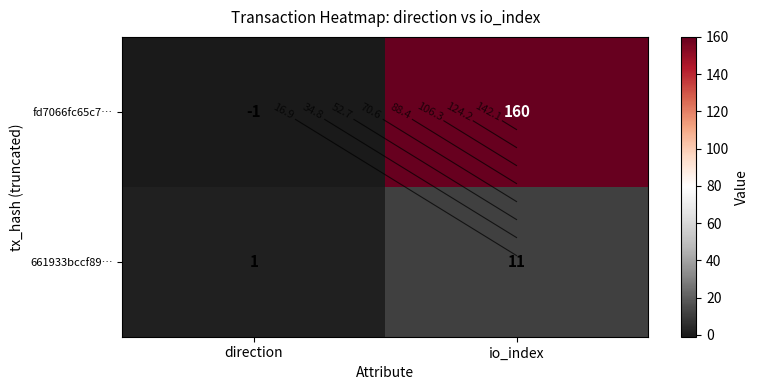

What is the average value of the 661933bccf89… series?

6